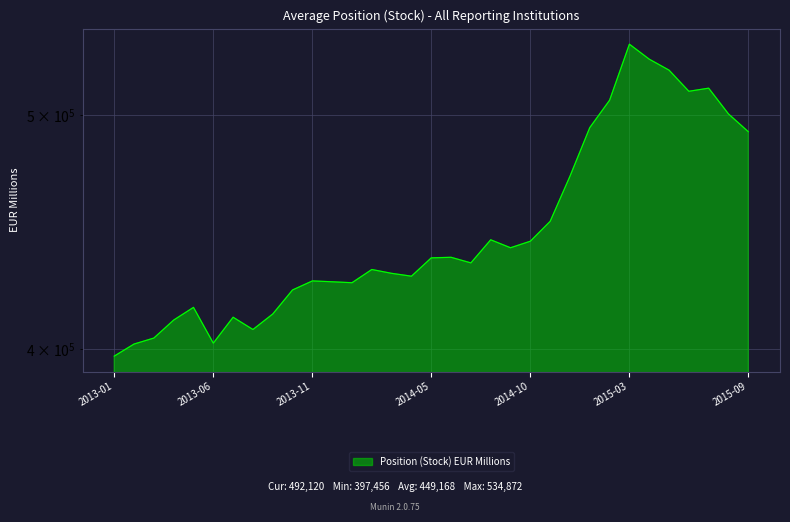

Which category has the highest value across all series?

2015-03